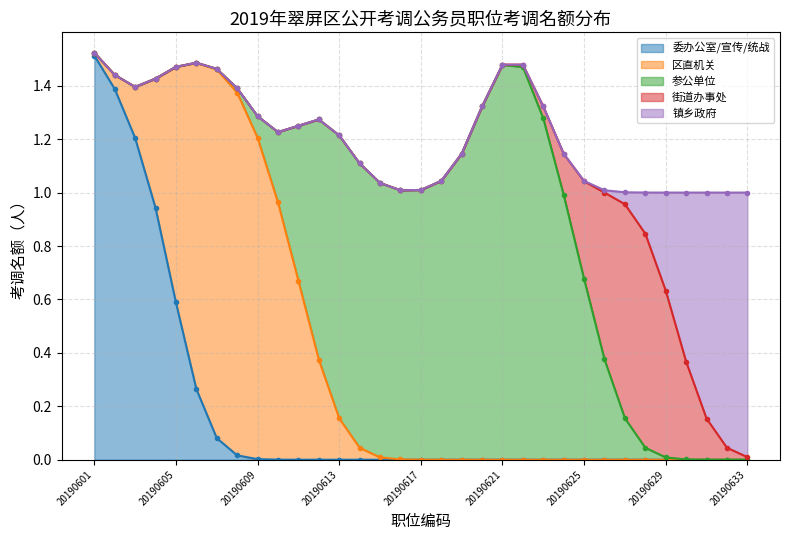

Which series has the largest total across all categories?

参公单位